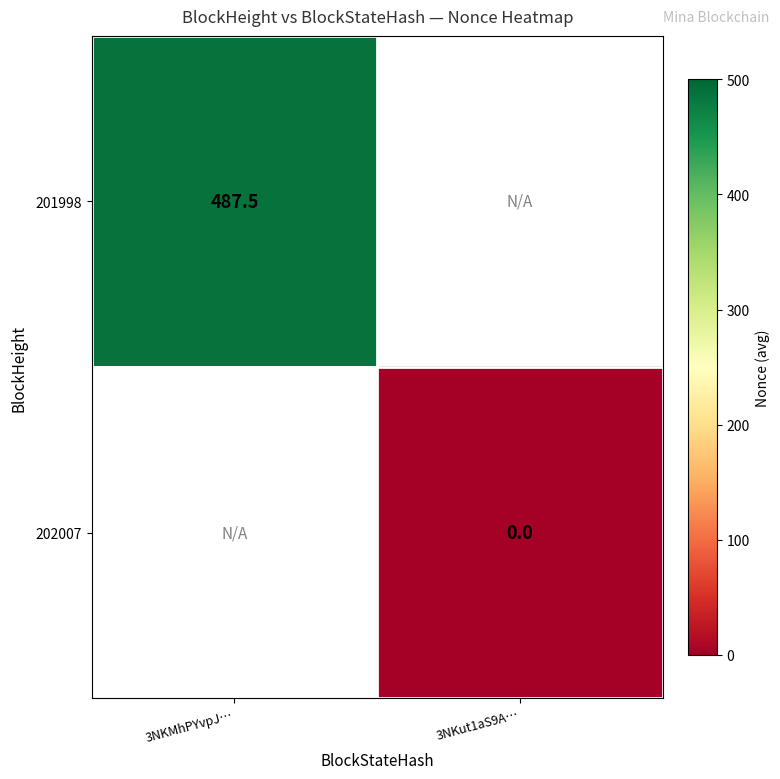

Is the value of 202007 at 3NKut1aS9A… greater than the value of 201998 at 3NKMhPYvpJ…?

No